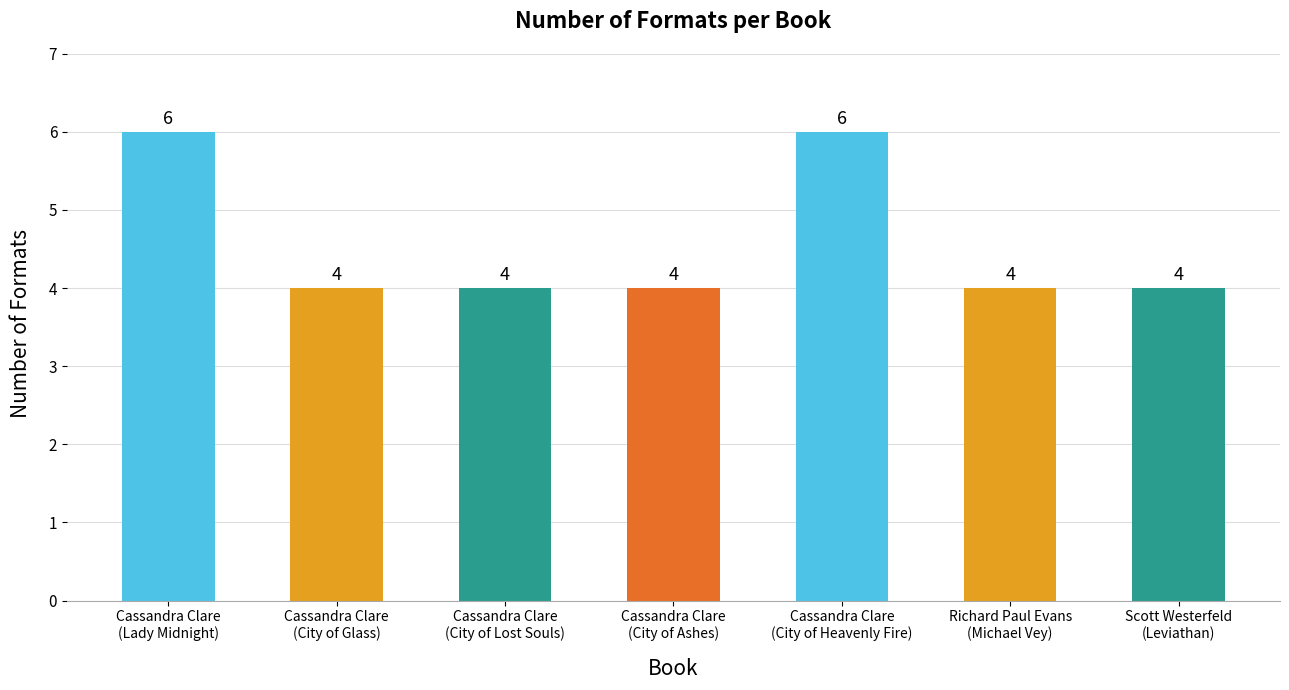

What is the sum of all values?

32